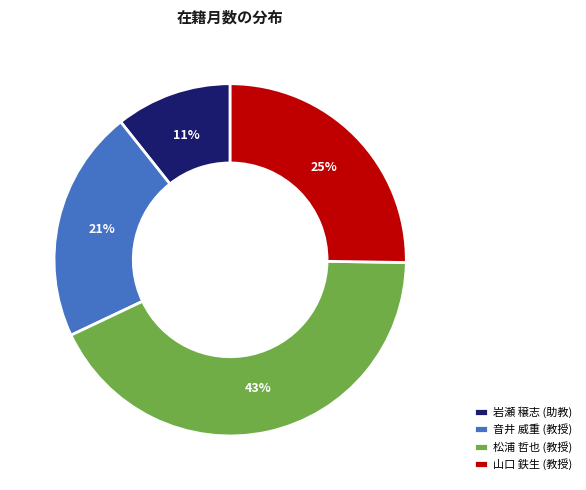

Count the number of slices in the pie.

4